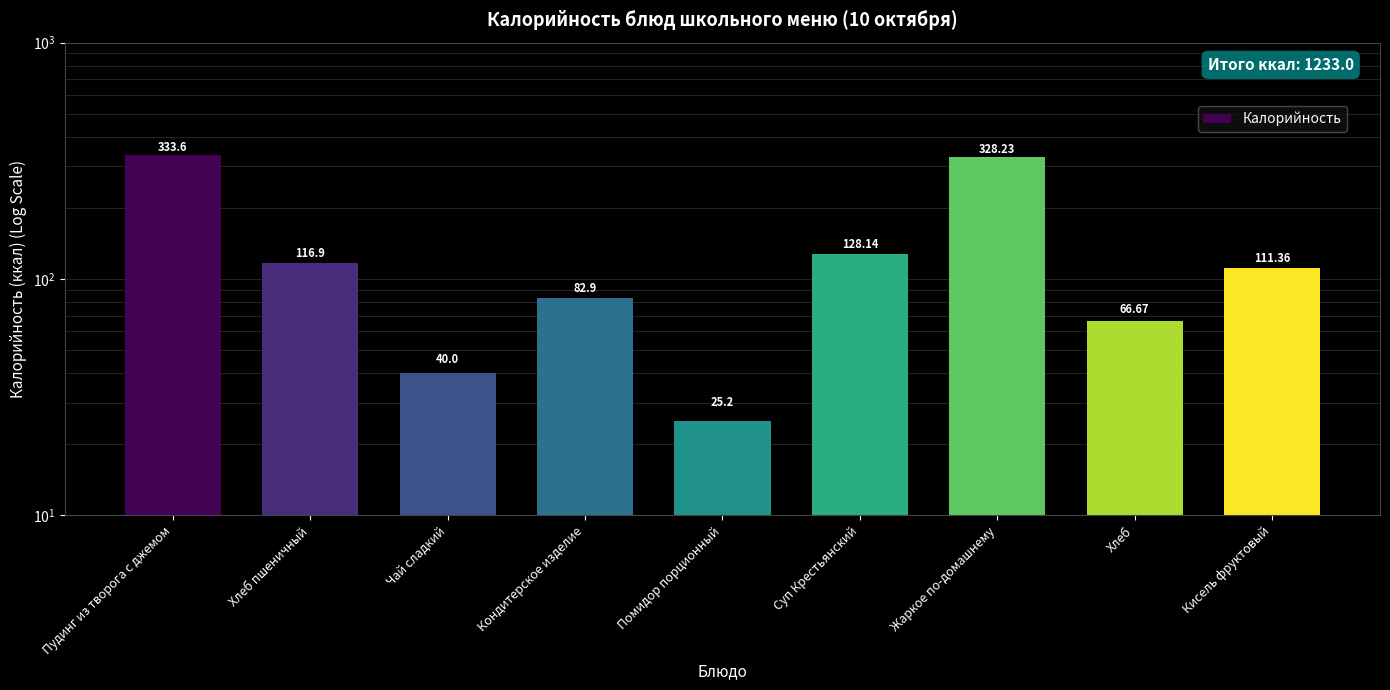

What is the sum of all values?

1233.0